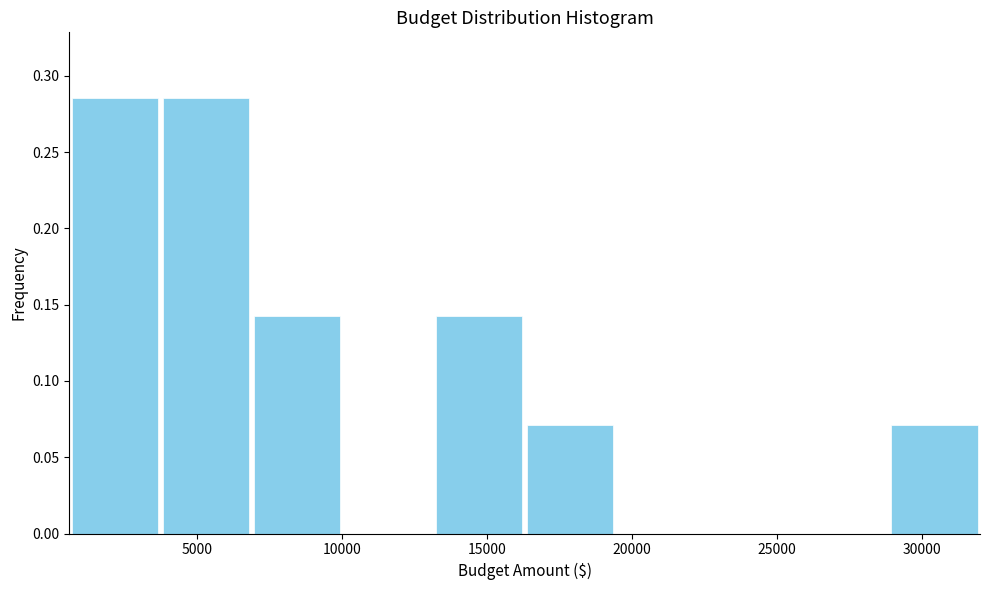

Reading left to right, transcribe this chart: for each bar, give the range it covers on the x-axis and its height. Neither the bar edges nor the heights are printed on the chart, so give them approximately, as read against the axes.

500 to 3500: 0.285
3500 to 7000: 0.285
7000 to 10000: 0.145
10000 to 13000: 0
13000 to 16500: 0.145
16500 to 19500: 0.070
19500 to 22500: 0
22500 to 25500: 0
25500 to 29000: 0
29000 to 32000: 0.070